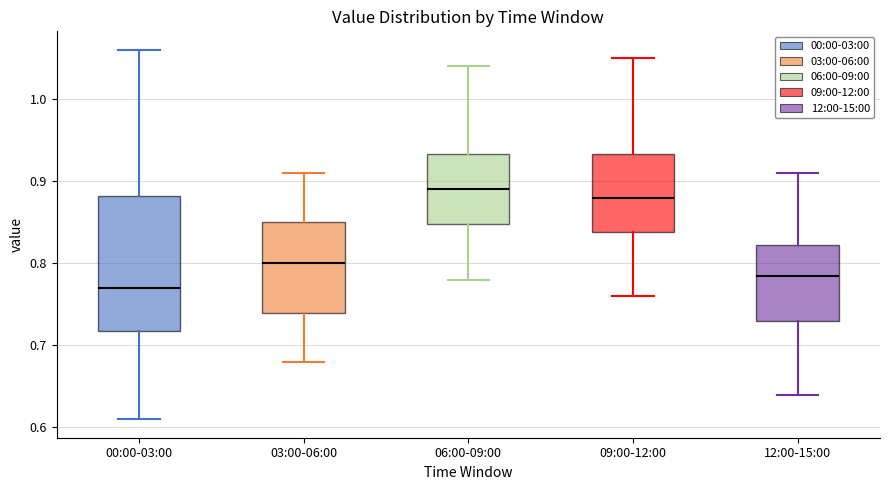

Reading left to right, read every box against the y-axis: the position of its median line, the range the box covers, and the ends of its whiskers. The values are not printed on the chart, so give them approximately, as read against the axis.

00:00-03:00: median 0.77, box 0.72 to 0.88, whiskers 0.61 to 1.06
03:00-06:00: median 0.80, box 0.74 to 0.85, whiskers 0.68 to 0.91
06:00-09:00: median 0.89, box 0.85 to 0.93, whiskers 0.78 to 1.04
09:00-12:00: median 0.88, box 0.84 to 0.93, whiskers 0.76 to 1.05
12:00-15:00: median 0.79, box 0.73 to 0.82, whiskers 0.64 to 0.91